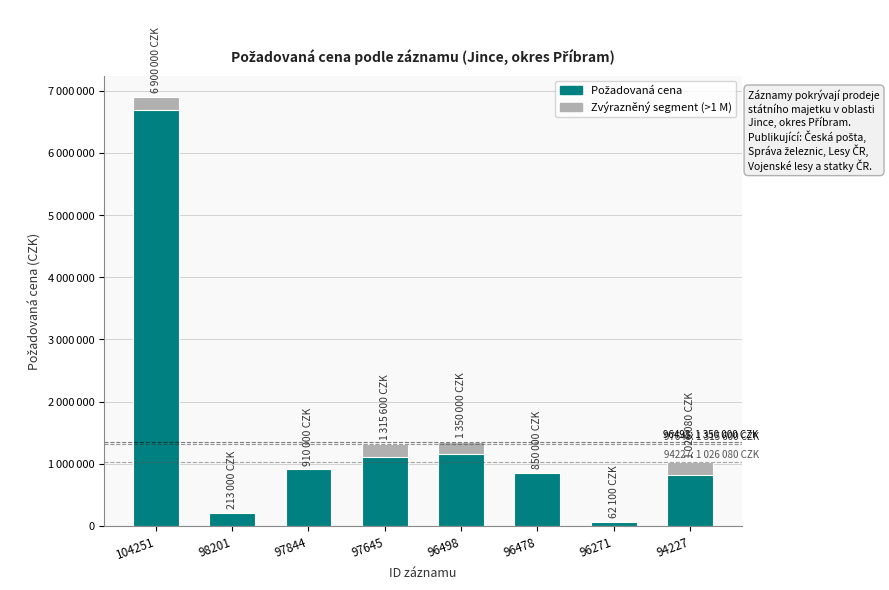

The chart shows a value of 6900000 at 104251. True or false?

True